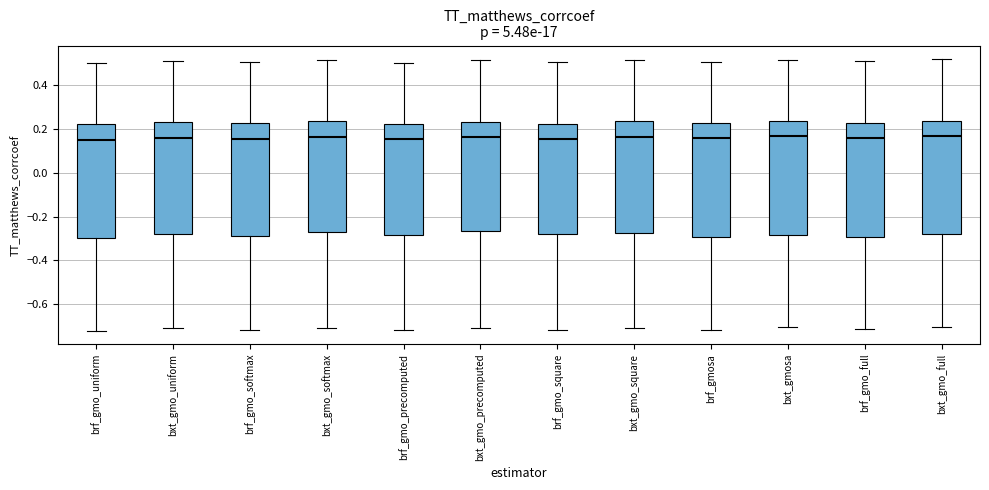

Reading left to right, read every box against the y-axis: the position of its median line, the range the box covers, and the ends of its whiskers. The values are not printed on the chart, so give them approximately, as read against the axis.

brf_gmo_uniform: median 0.16, box -0.30 to 0.22, whiskers -0.72 to 0.50
bxt_gmo_uniform: median 0.16, box -0.28 to 0.24, whiskers -0.70 to 0.52
brf_gmo_softmax: median 0.16, box -0.28 to 0.22, whiskers -0.72 to 0.50
bxt_gmo_softmax: median 0.16, box -0.26 to 0.24, whiskers -0.70 to 0.52
brf_gmo_precomputed: median 0.16, box -0.28 to 0.22, whiskers -0.72 to 0.50
bxt_gmo_precomputed: median 0.16, box -0.26 to 0.24, whiskers -0.70 to 0.52
brf_gmo_square: median 0.16, box -0.28 to 0.22, whiskers -0.72 to 0.50
bxt_gmo_square: median 0.16, box -0.28 to 0.24, whiskers -0.70 to 0.52
brf_gmosa: median 0.16, box -0.30 to 0.22, whiskers -0.72 to 0.50
bxt_gmosa: median 0.16, box -0.28 to 0.24, whiskers -0.70 to 0.52
brf_gmo_full: median 0.16, box -0.30 to 0.22, whiskers -0.72 to 0.50
bxt_gmo_full: median 0.16, box -0.28 to 0.24, whiskers -0.70 to 0.52